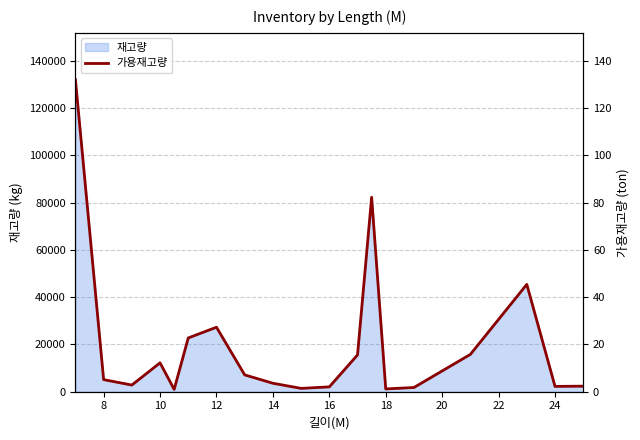

Count the number of categories in the chart.

19